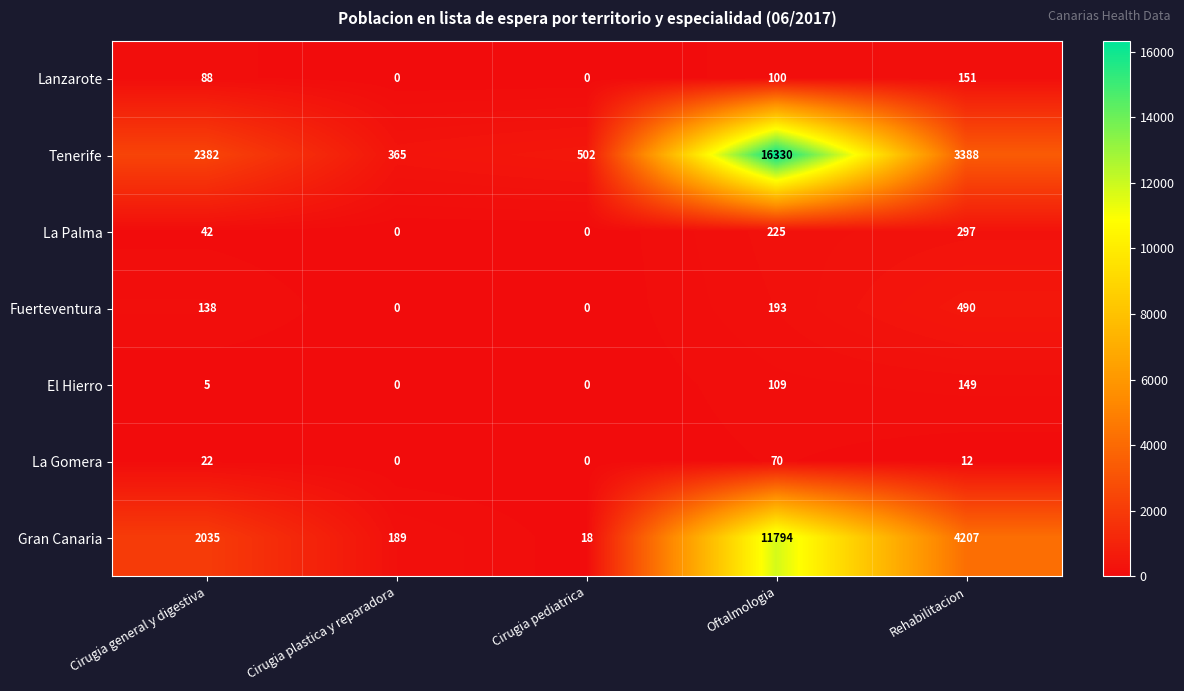

Which series has the widest spread of values?

Tenerife